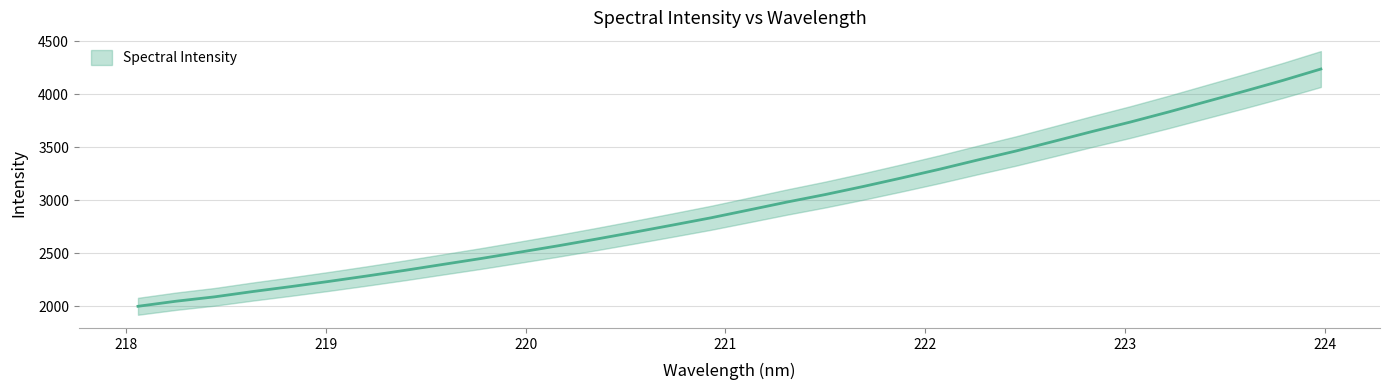

What is the change in value from 220.5444 to 221.6902?

+431.4